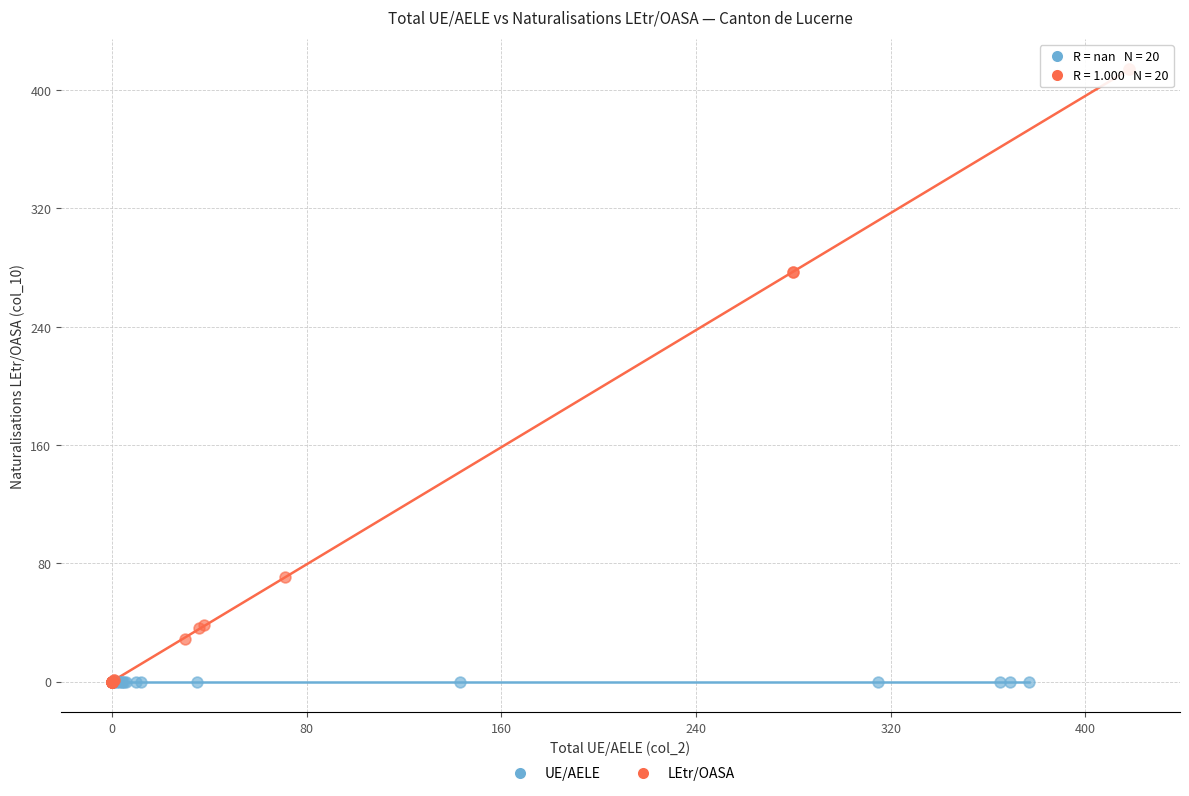

Which series contains the highest Y value?

LEtr/OASA